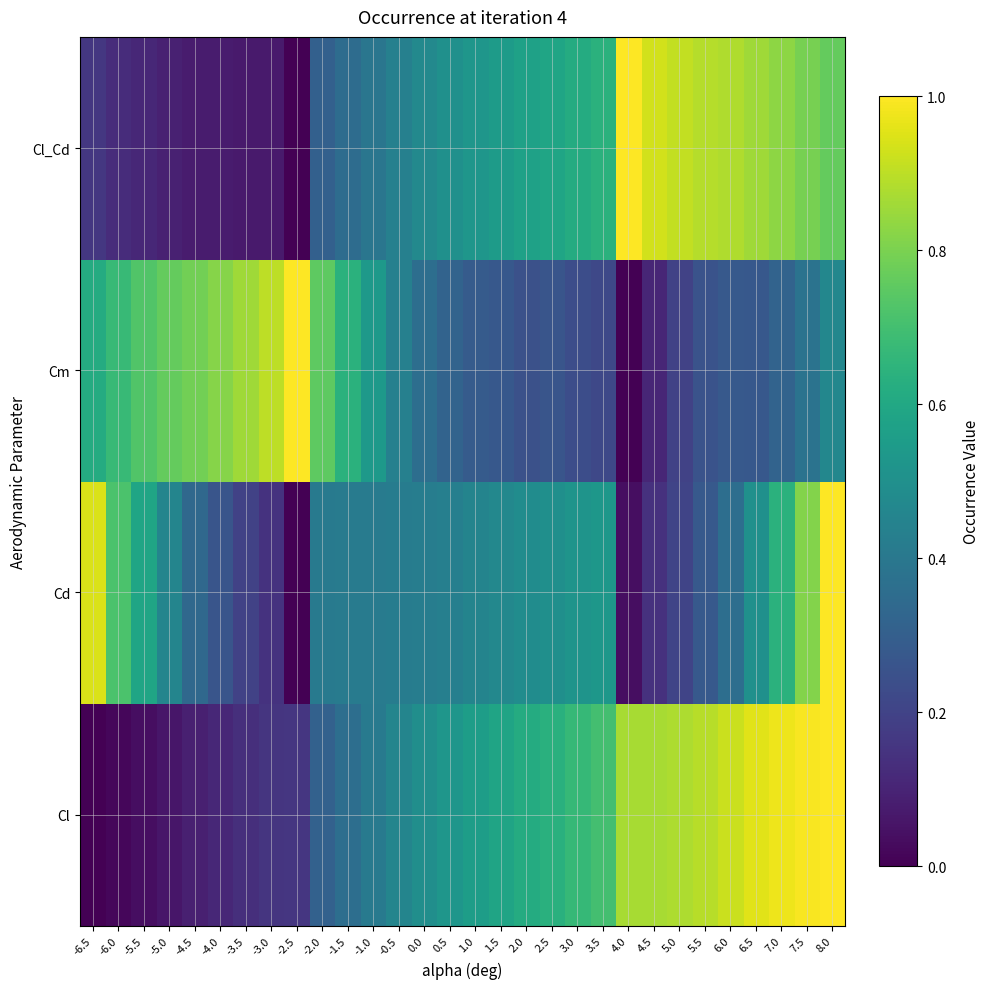

Count the number of categories in the chart.

30